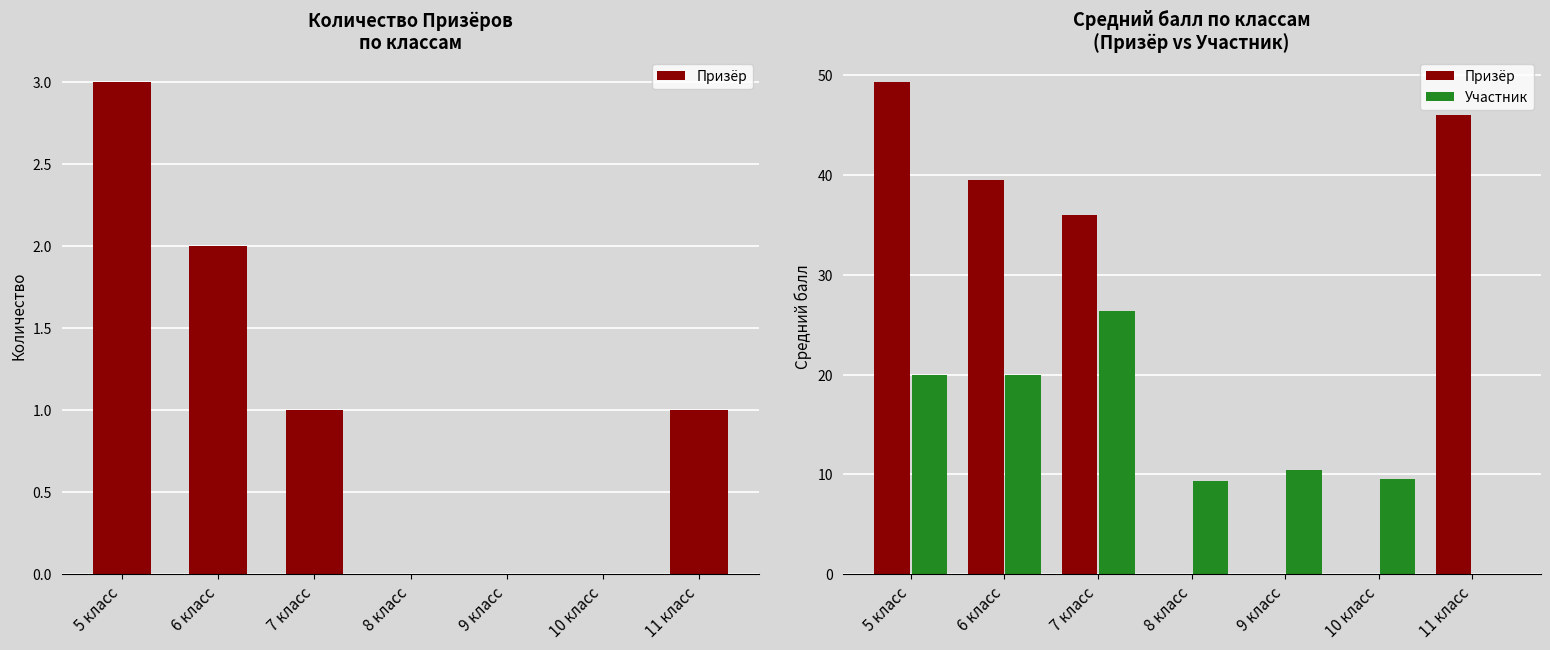

What is the difference between the Призёр values at 7 класс and 9 класс?

36.0